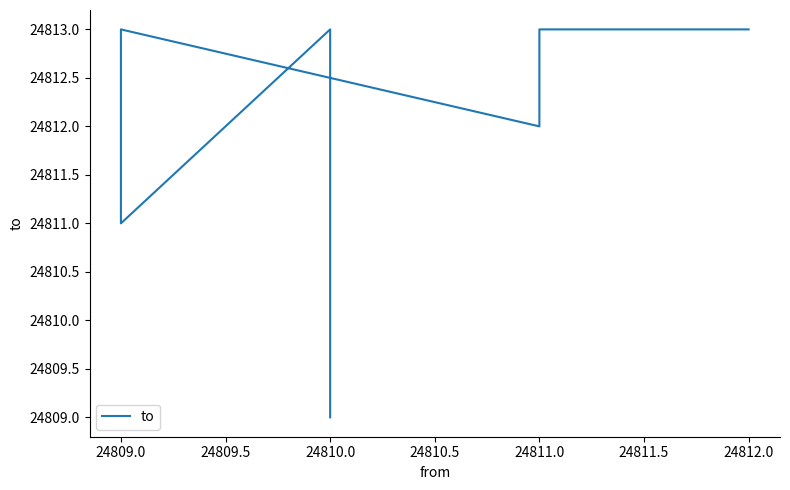

True or false: the data has more than 0 interior local peaks.

True